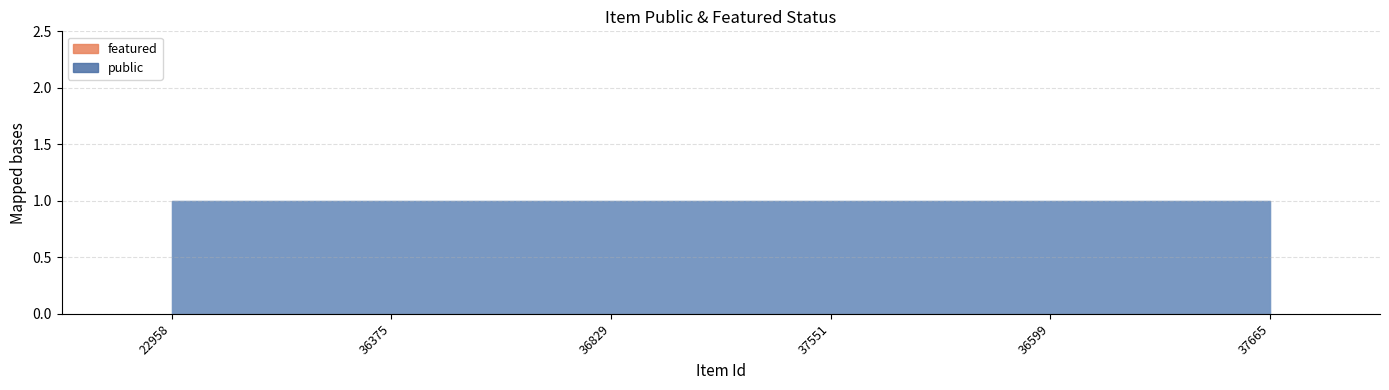

What is the label of the 6th point from the right?

22958